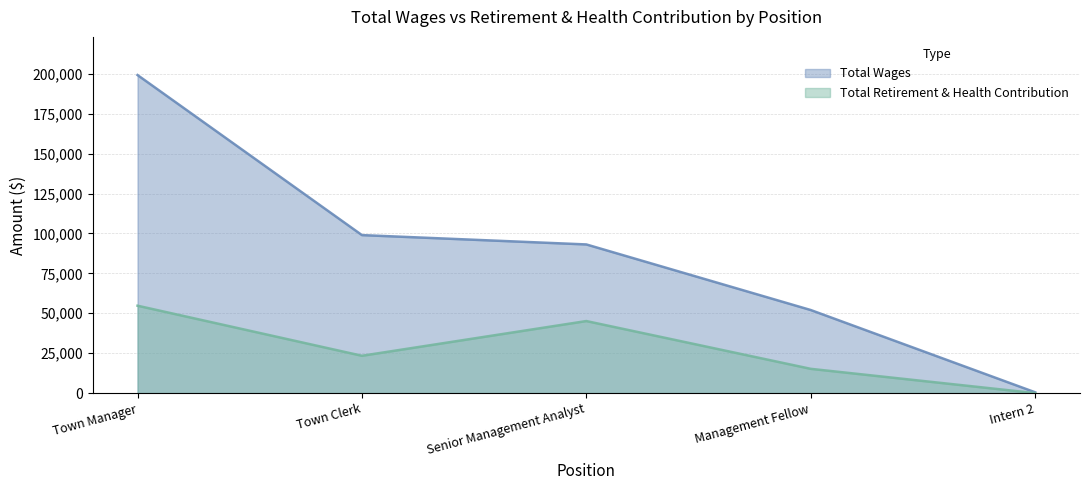

How many values in the Total Wages series exceed 93123?

2